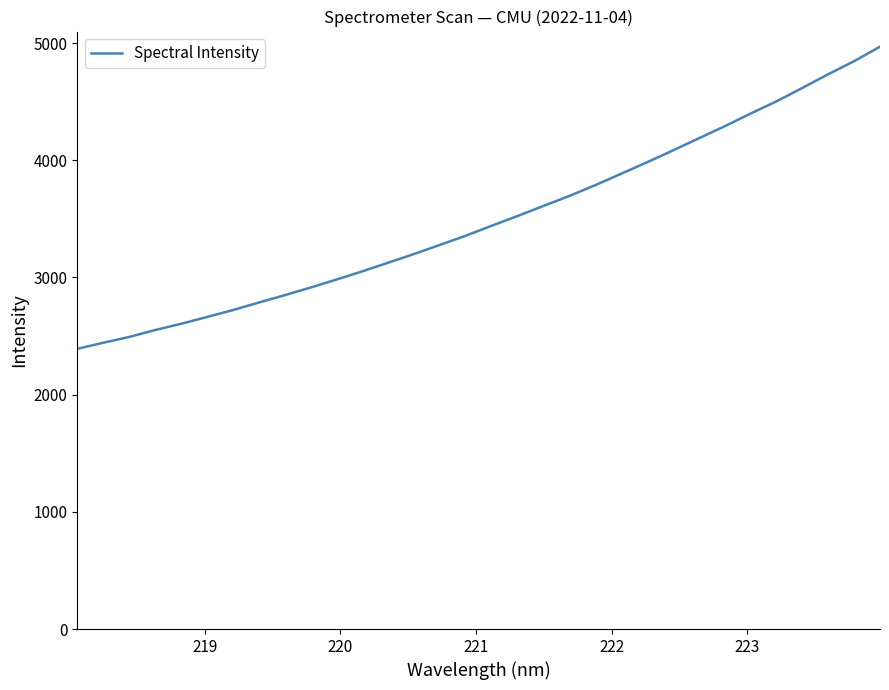

What is the minimum value shown in the chart?

2390.8